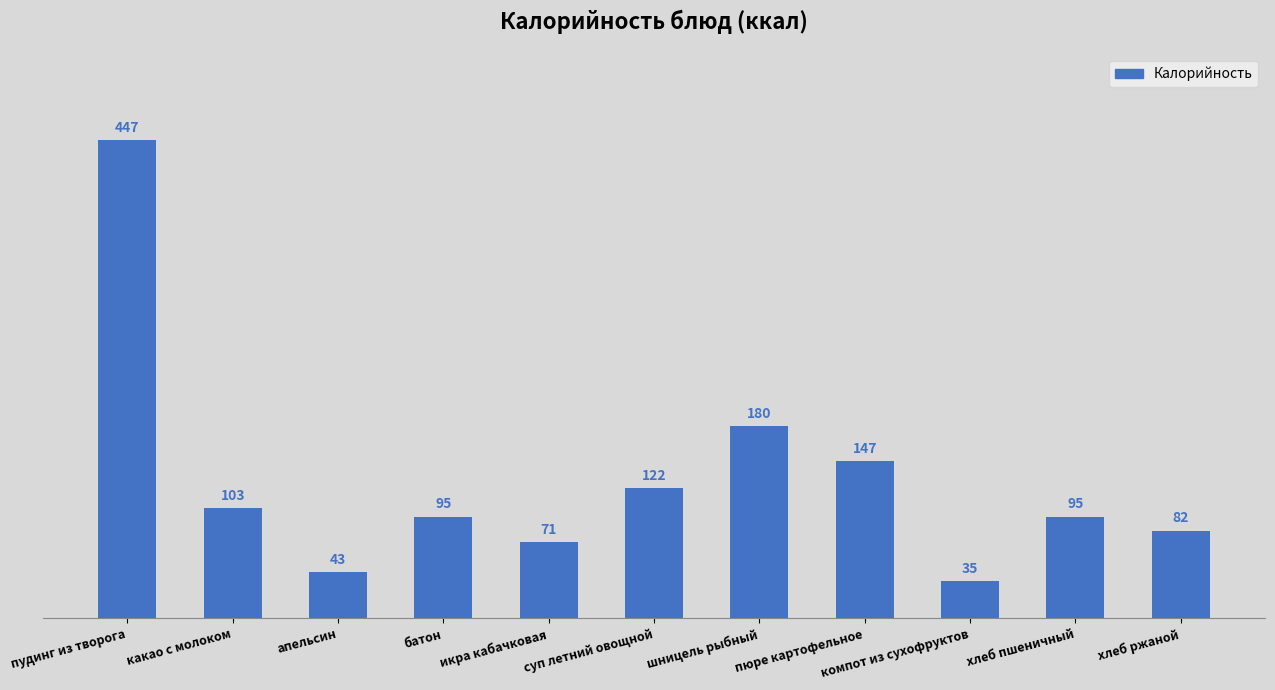

What is the change in value from батон to хлеб ржаной?

-13